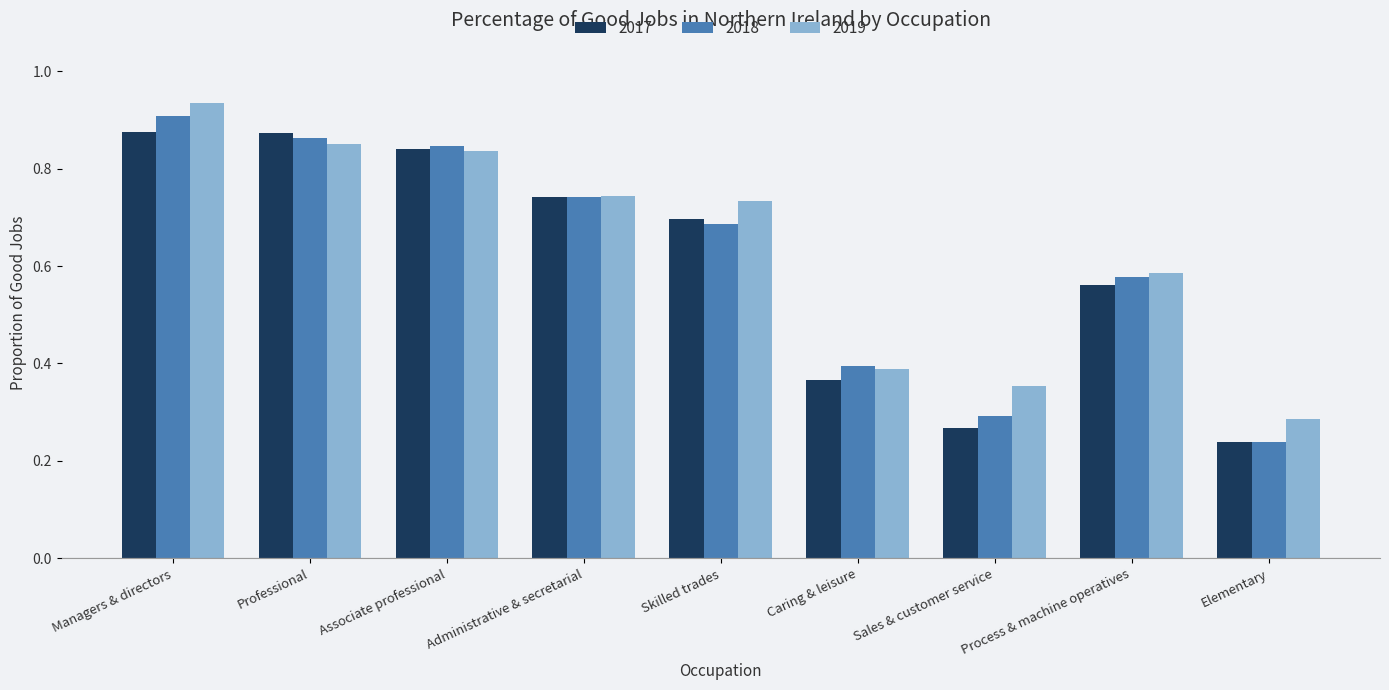

The 2017 series shows 0.3 at Sales & customer service. True or false?

True